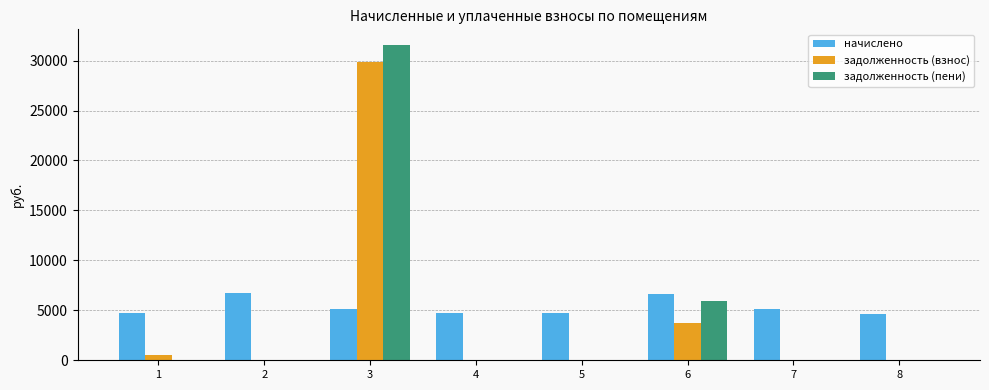

What is the highest value of the задолженность (пени) series?

31550.0